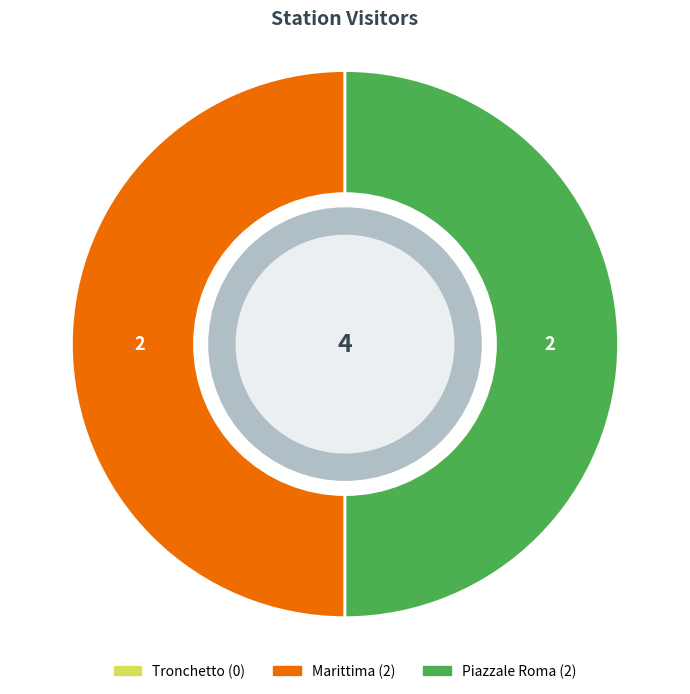

How many slices are in this pie chart?

2